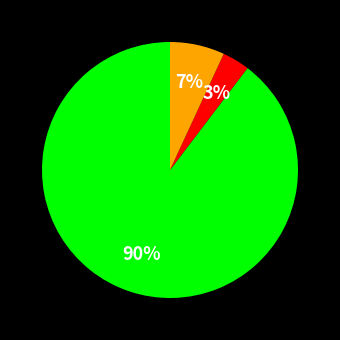

How many segments does this pie chart have?

3